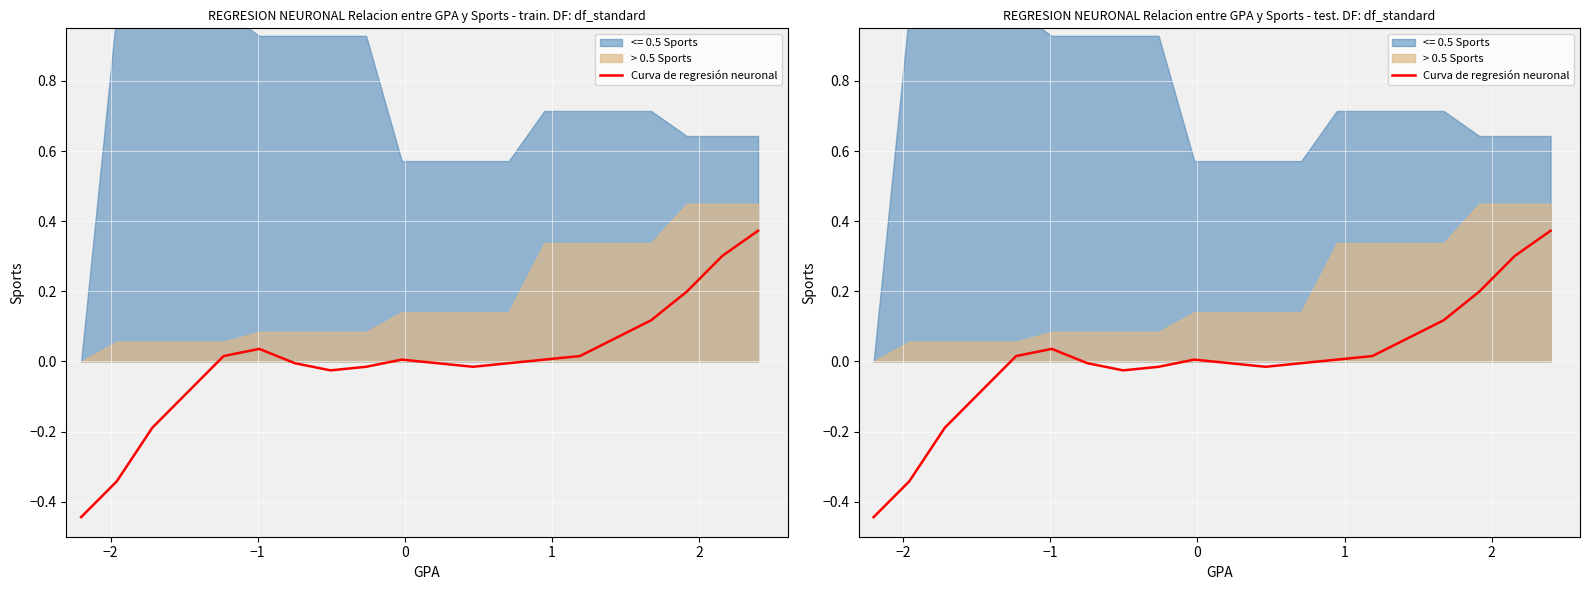

How many negative values are there?

10